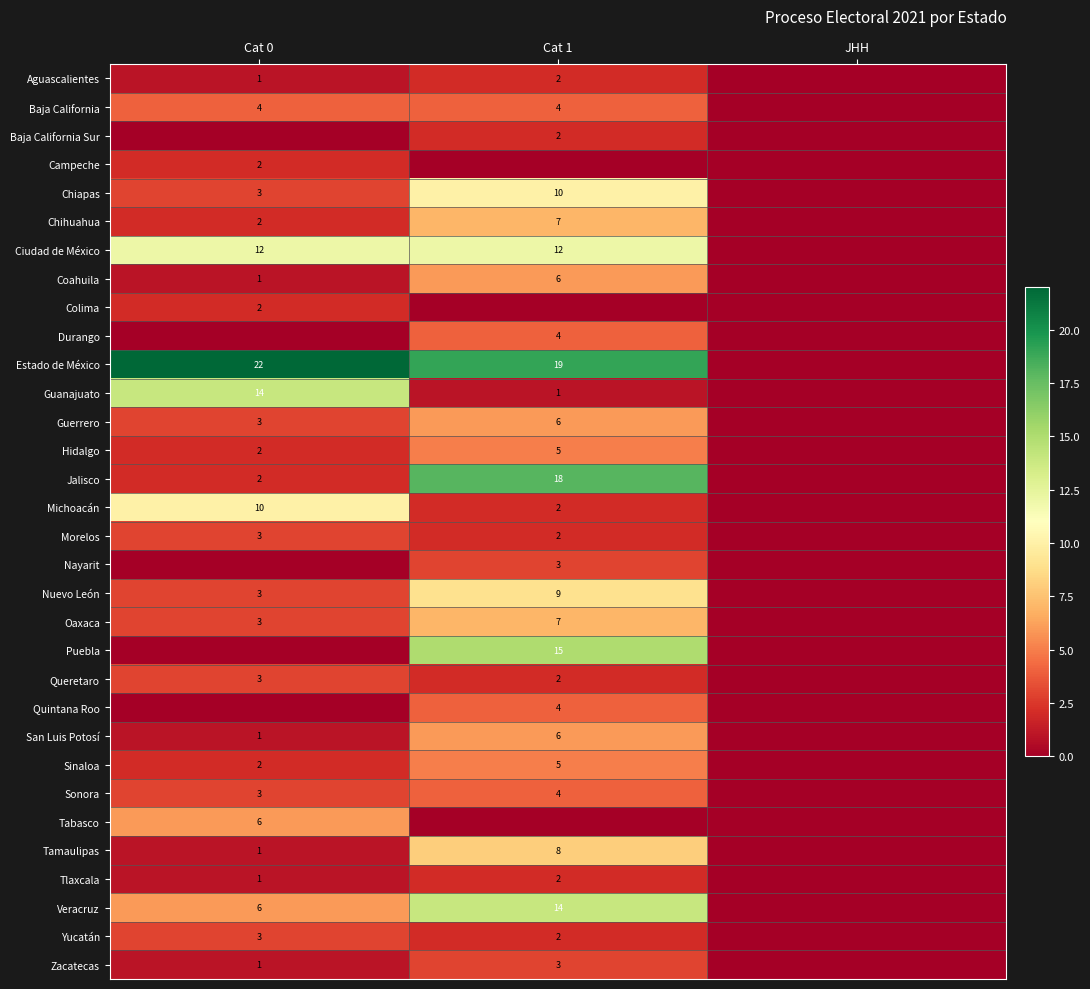

True or false: Guerrero has a value of 3 at Cat 1.

False